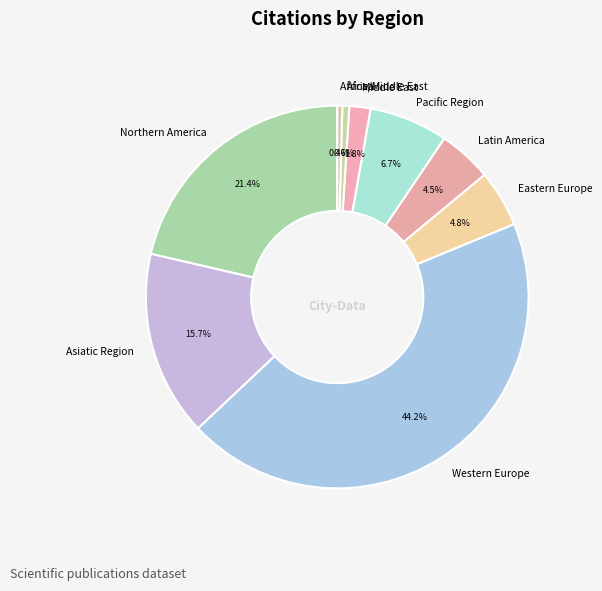

What percentage is the Middle East slice, to the nearest percent?

2%